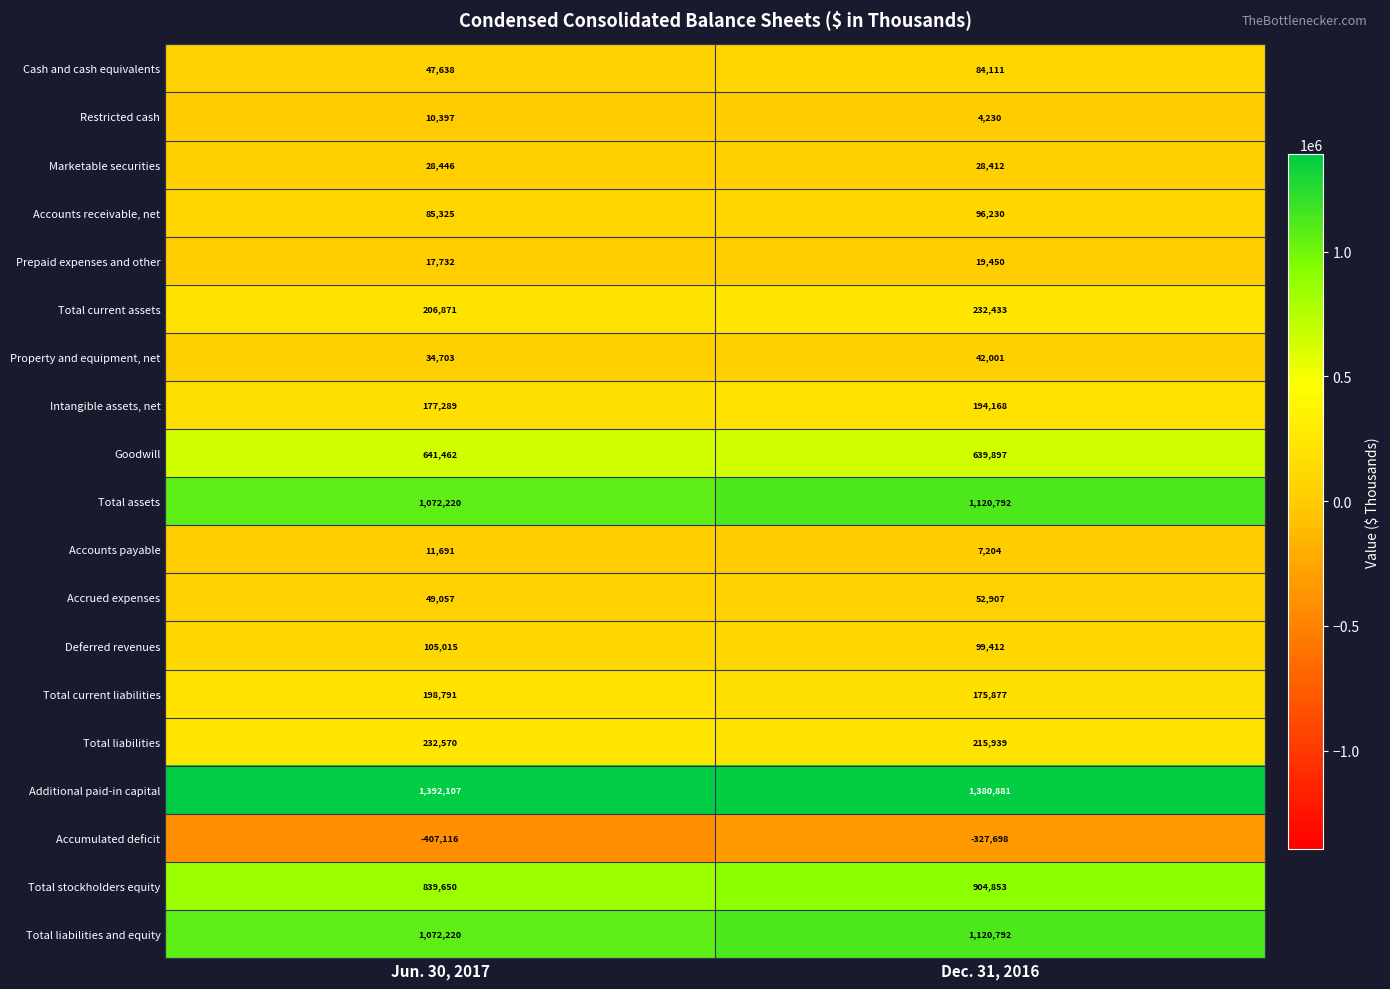

How many categories are shown in the chart?

2